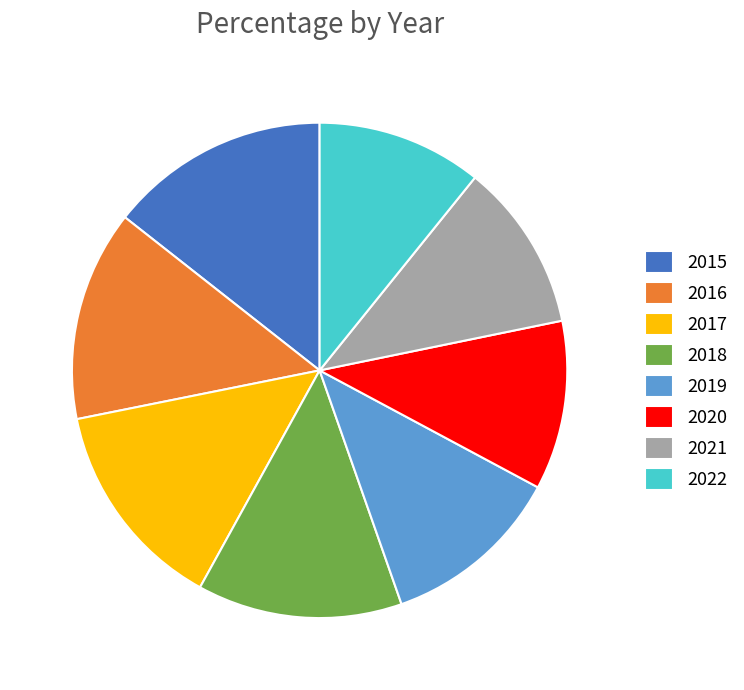

Approximately how many times larger is the value at 2015 compared to 2018?

1.1